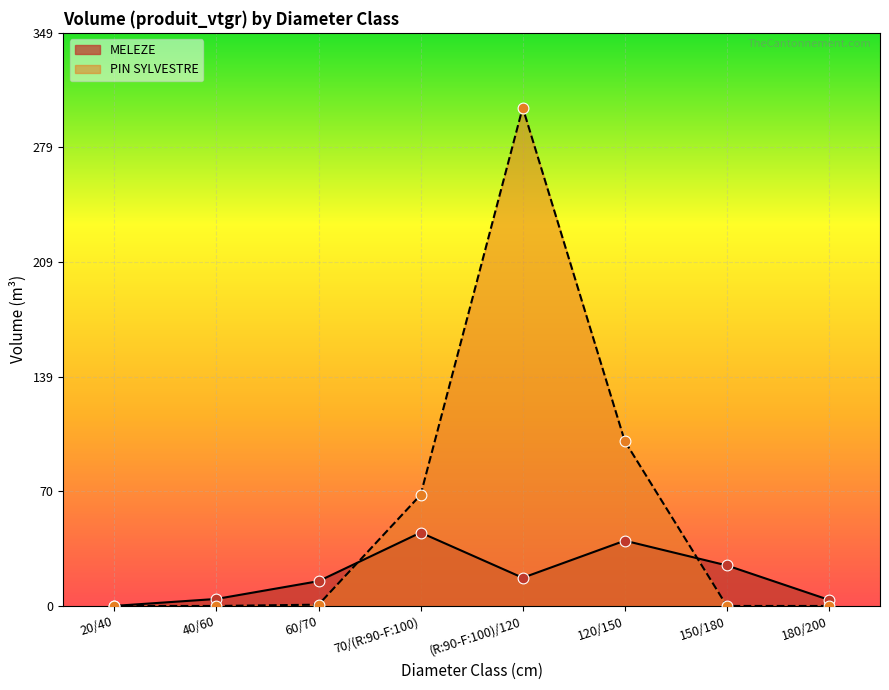

Which series has the largest Y range (max minus min)?

PIN SYLVESTRE